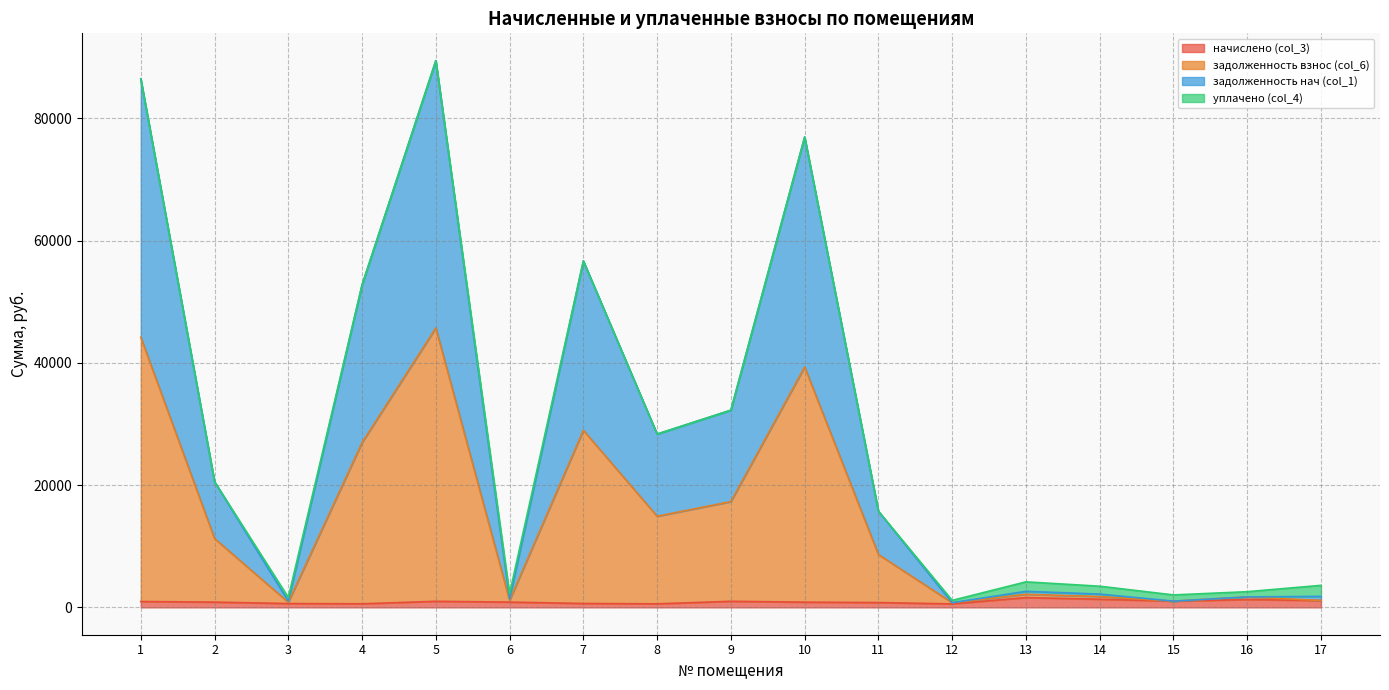

List the labels in order of начислено (col_3) value, largest first.

13, 14, 16, 17, 15, 9, 5, 1, 2, 6, 10, 11, 7, 3, 4, 8, 12